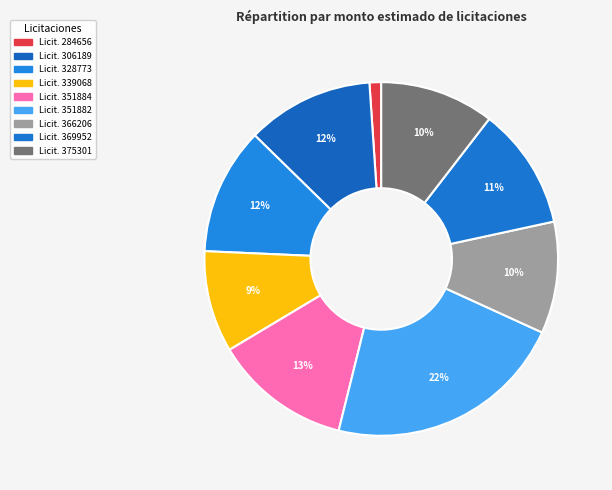

How many segments does this pie chart have?

9